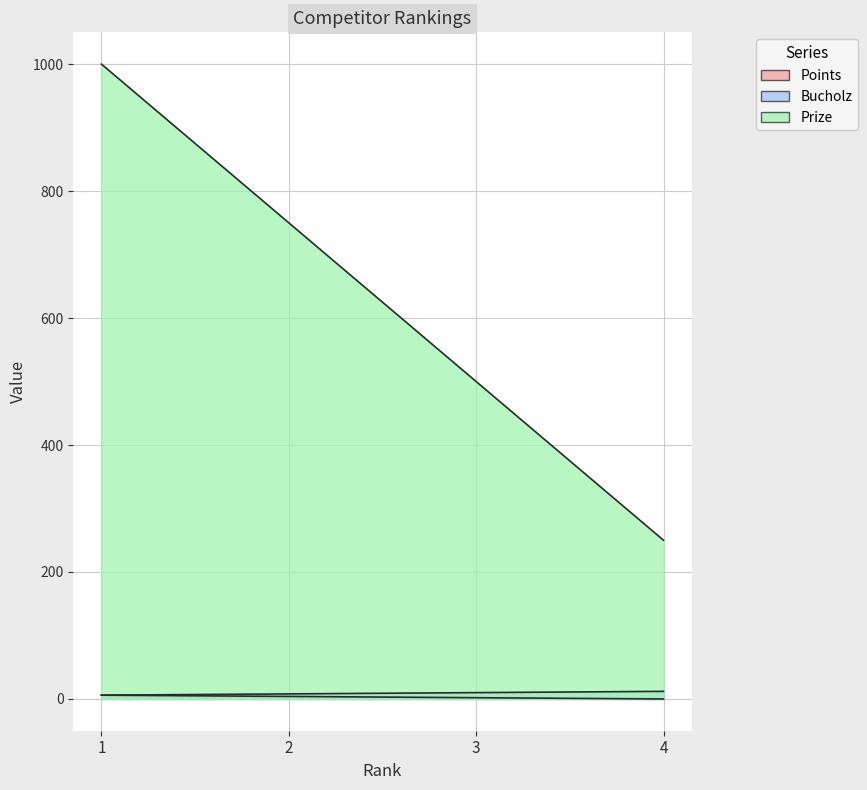

Reading right to left, extract all data points from this chart.

Points: 0	2	4	6
Bucholz: 12	10	8	6
Prize: 250	500	750	1000